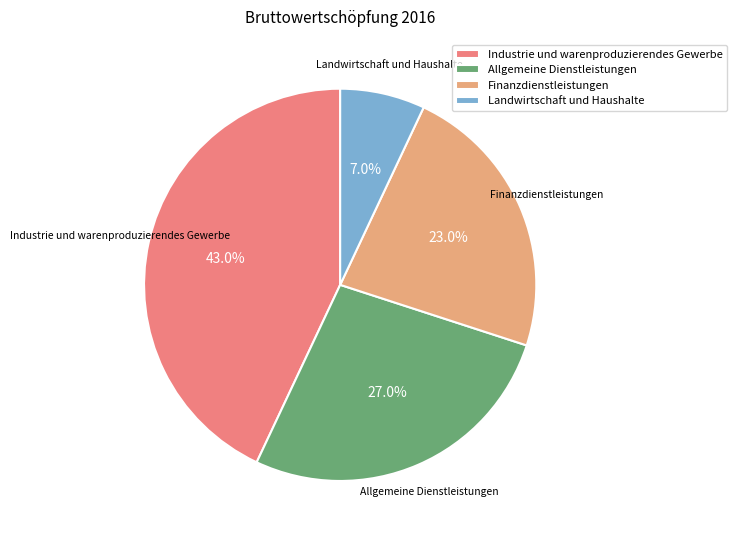

Rank the categories by value from lowest to highest.

Landwirtschaft und Haushalte, Finanzdienstleistungen, Allgemeine Dienstleistungen, Industrie und warenproduzierendes Gewerbe